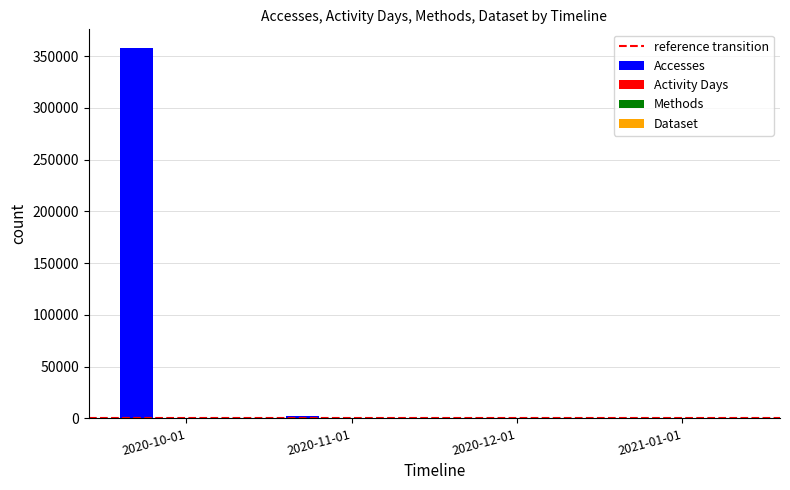

True or false: Accesses has a value of -159427 at 2020-12-01.

False